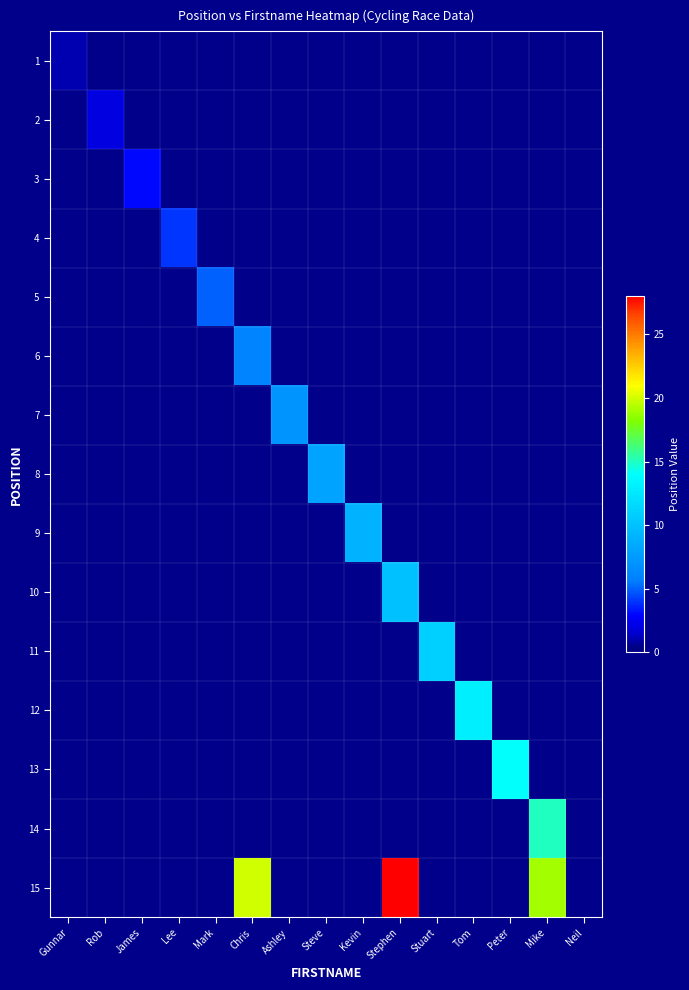

Which series has the largest range (max minus min)?

15